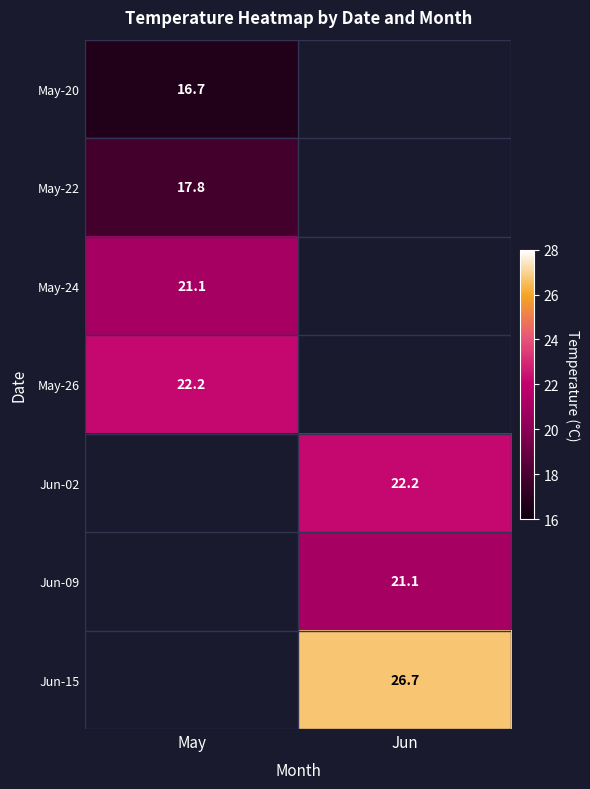

The May-24 series shows 37.9 at May. True or false?

False